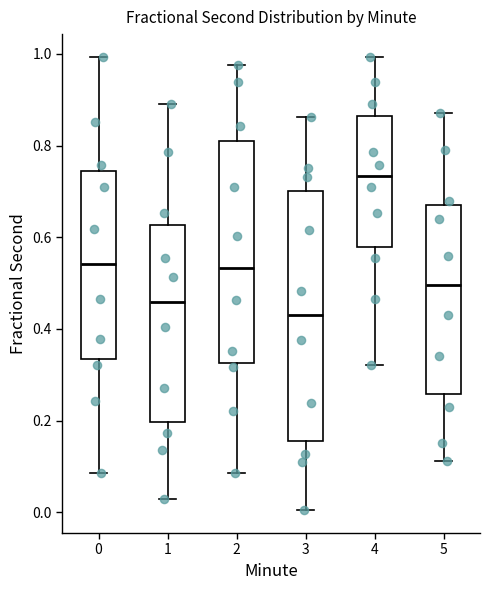

Reading left to right, transcribe this box plot: for each box, give where its median line is, the range the box spans, and where its two whiskers end, as read against the y-axis. The values are not printed on the chart, so give them approximately, as read against the axis.

0: median 0.54, box 0.34 to 0.74, whiskers 0.08 to 1.00
1: median 0.46, box 0.20 to 0.62, whiskers 0.02 to 0.90
2: median 0.54, box 0.32 to 0.80, whiskers 0.08 to 0.98
3: median 0.42, box 0.16 to 0.70, whiskers 0.00 to 0.86
4: median 0.74, box 0.58 to 0.86, whiskers 0.32 to 1.00
5: median 0.50, box 0.26 to 0.68, whiskers 0.12 to 0.88